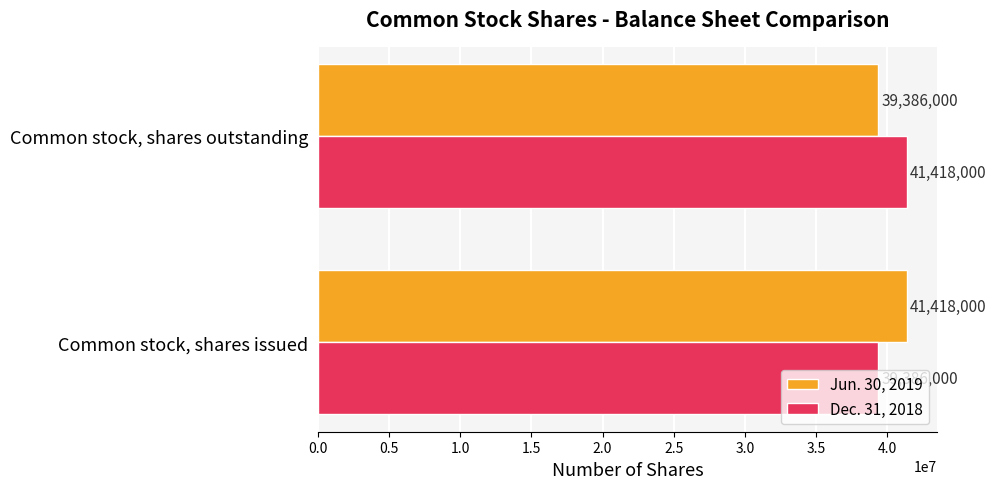

Is it true that Dec. 31, 2018 equals 57911061 at Common stock, shares outstanding?

False